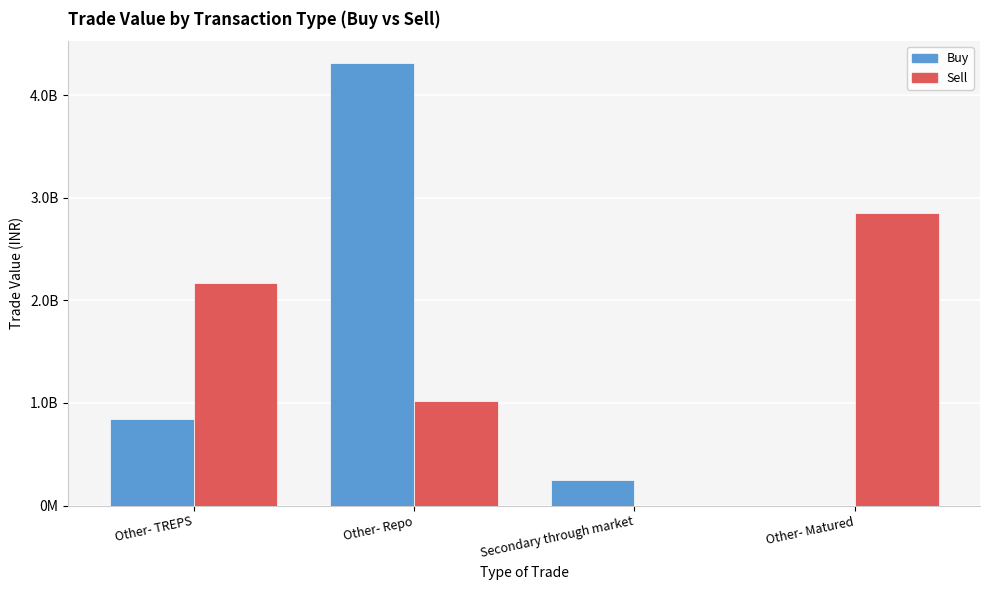

Are the bars grouped side by side (vs. stacked)?

Yes